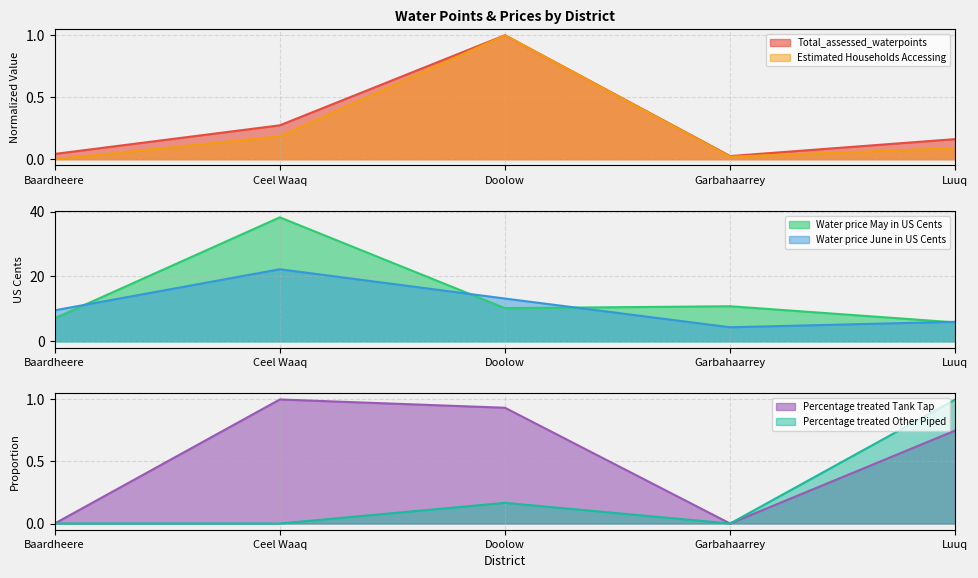

How many values in the Percentage treated Other Piped series exceed 0?

2